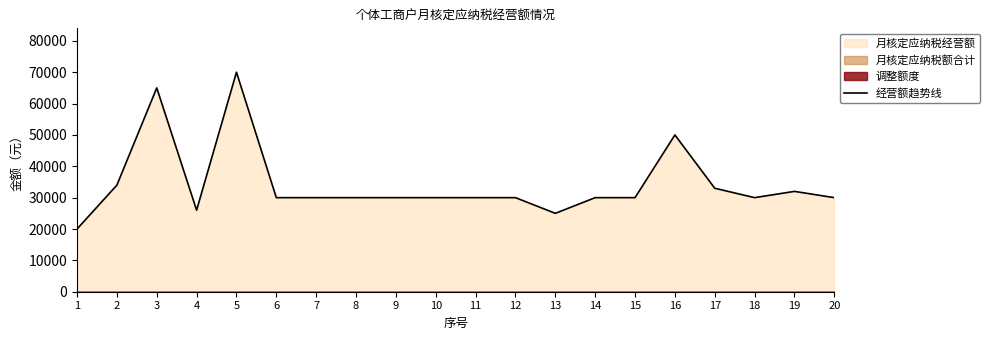

What is the minimum value shown in the chart?

20000